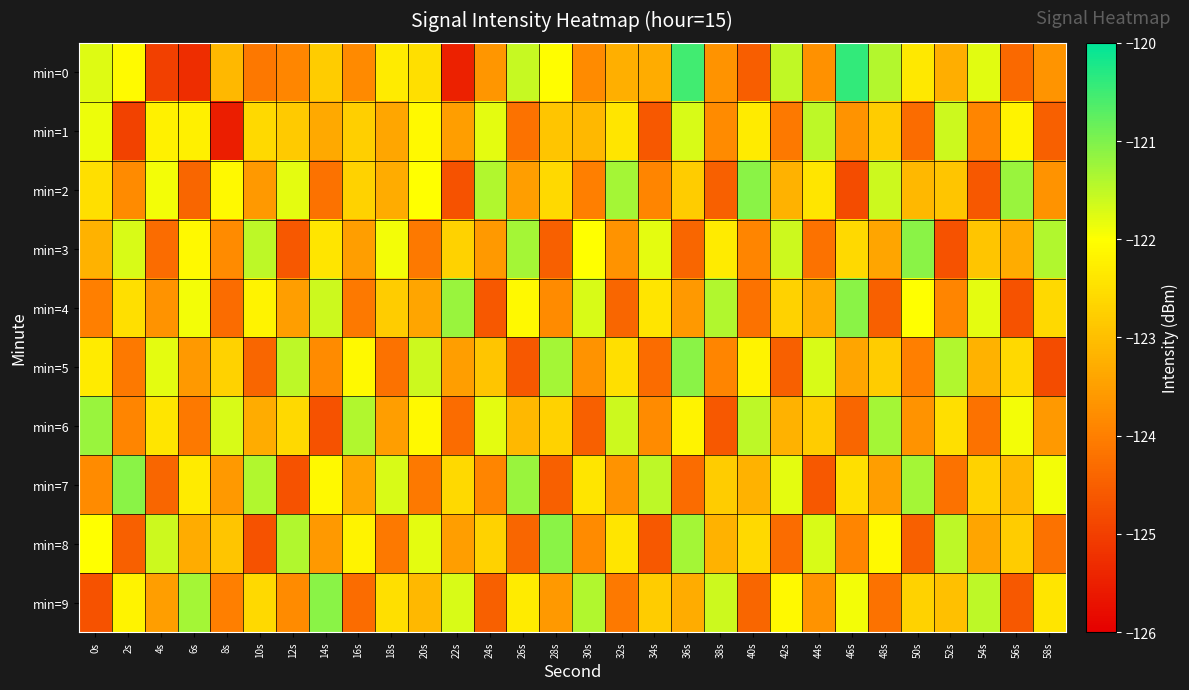

Which series changed the most between 4s and 56s?

min=7